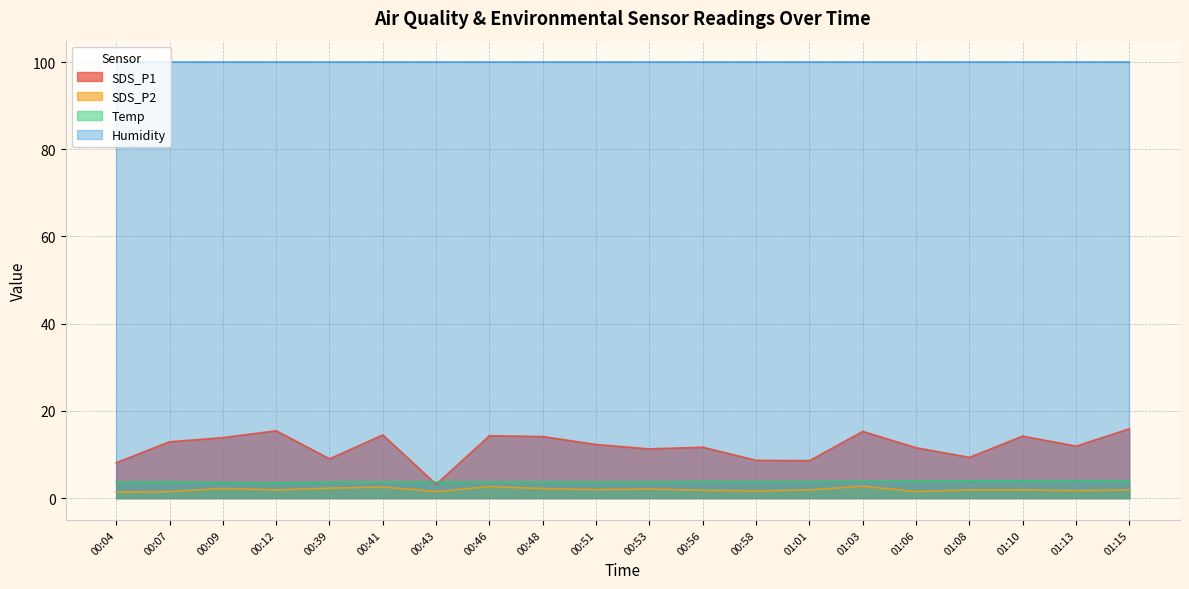

At which category does the chart reach its peak across all series?

01:15